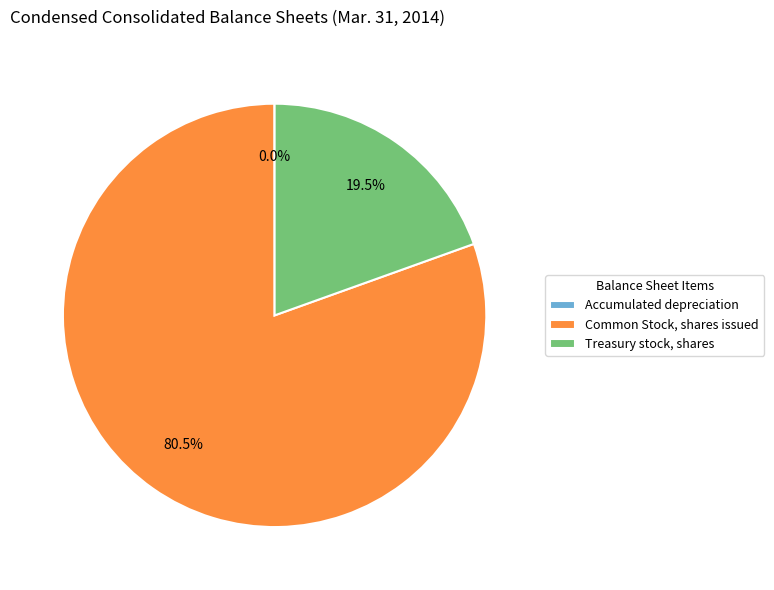

Which slice is the largest?

Common Stock, shares issued